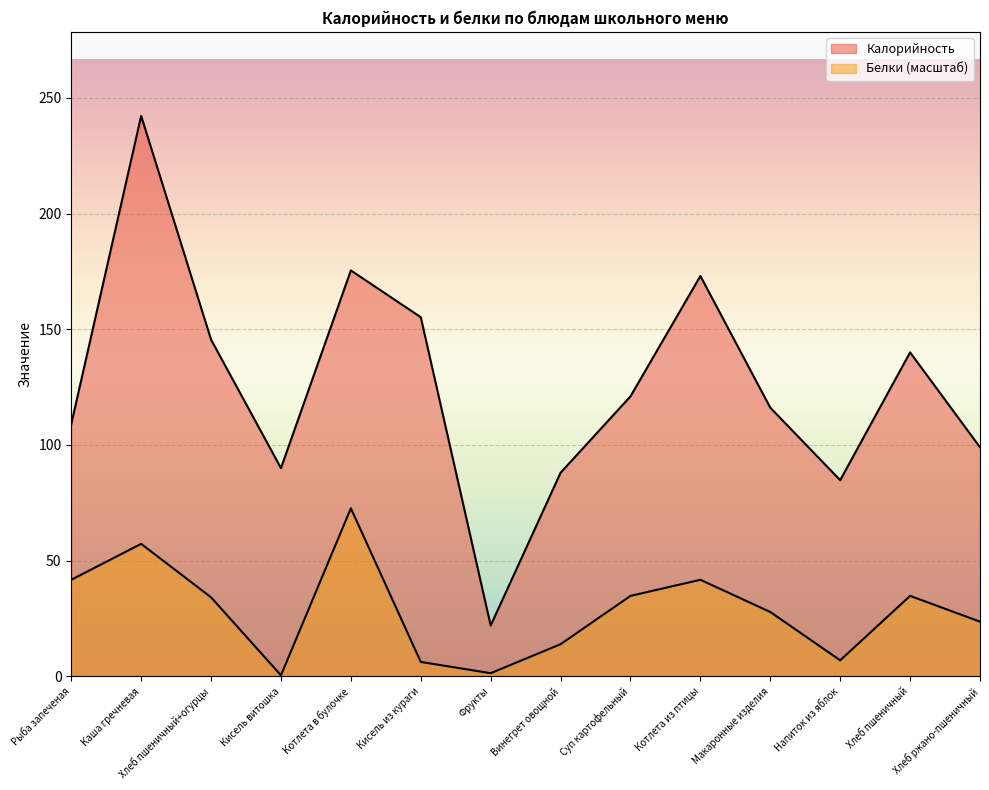

Which series changed the most between Рыба запеченая and Котлета в булочке?

Калорийность